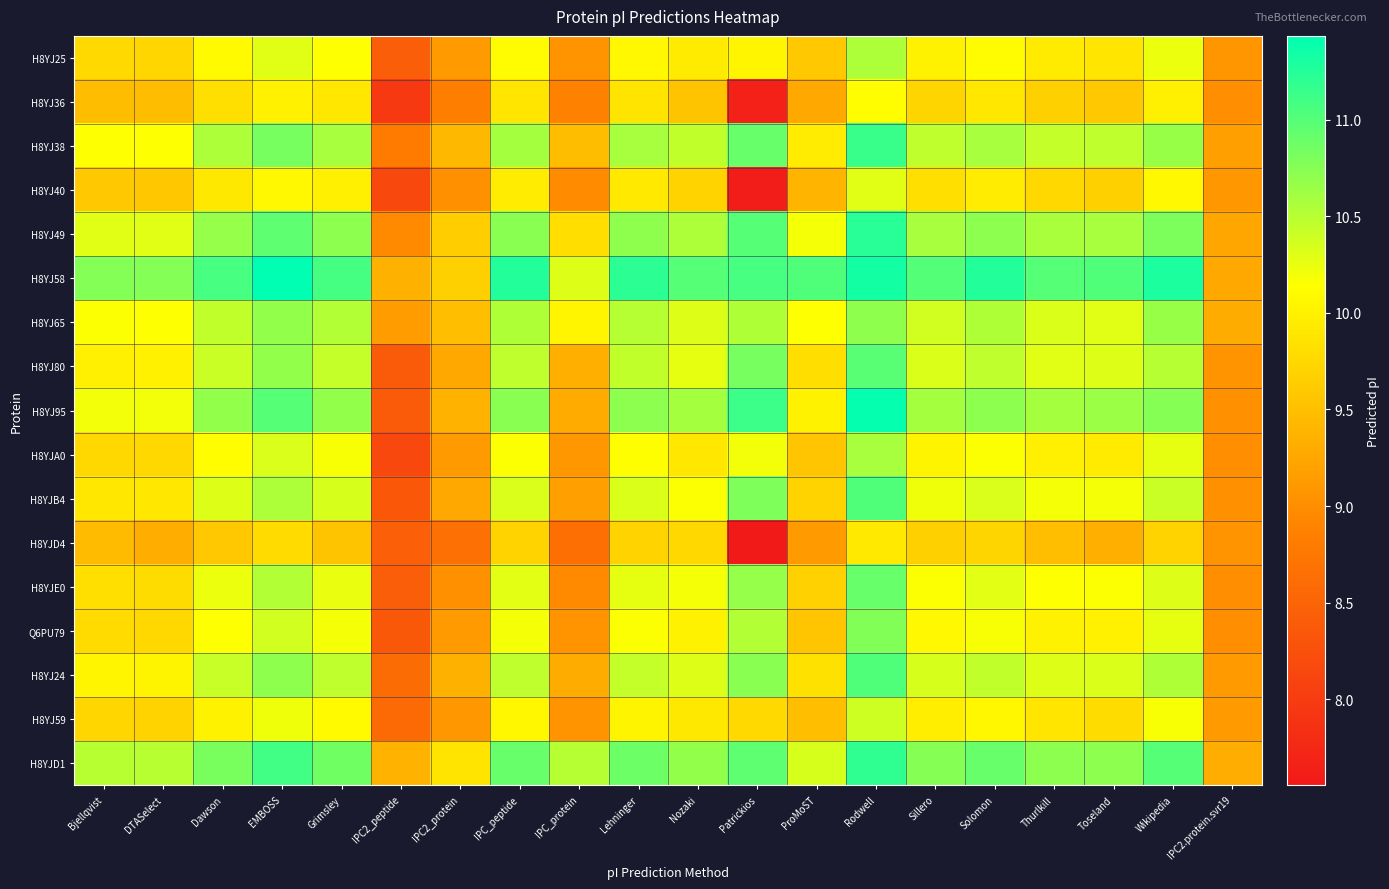

What is the total value across all series at IPC_protein?

159.0